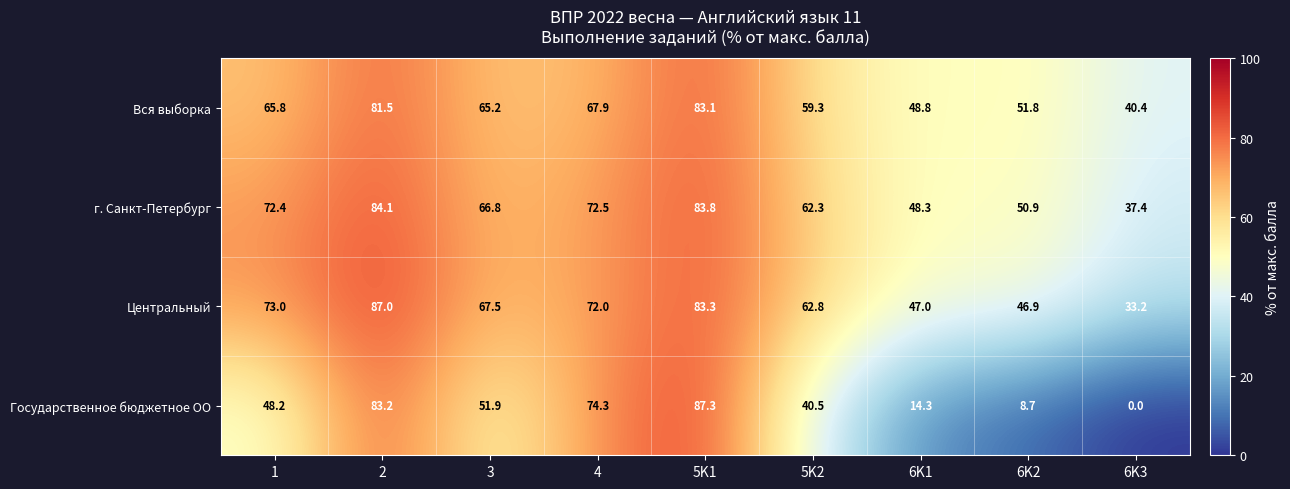

List the labels in order of Государственное бюджетное ОО value, largest first.

5K1, 2, 4, 3, 1, 5K2, 6K1, 6K2, 6K3